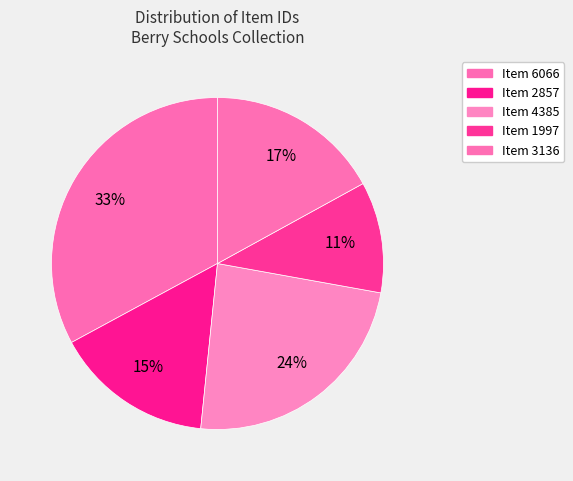

To the nearest percent, what is the difference between the Item 3136 and Item 1997 slice percentages?

6%